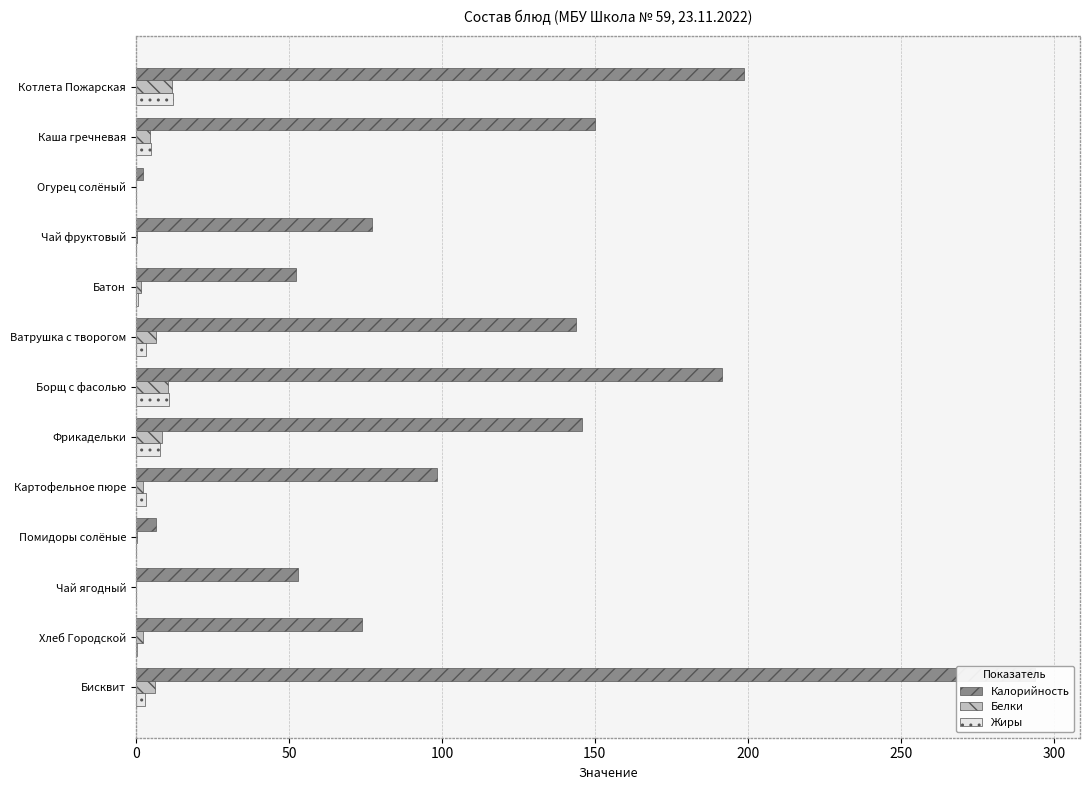

What position from the left is Чай ягодный?

11